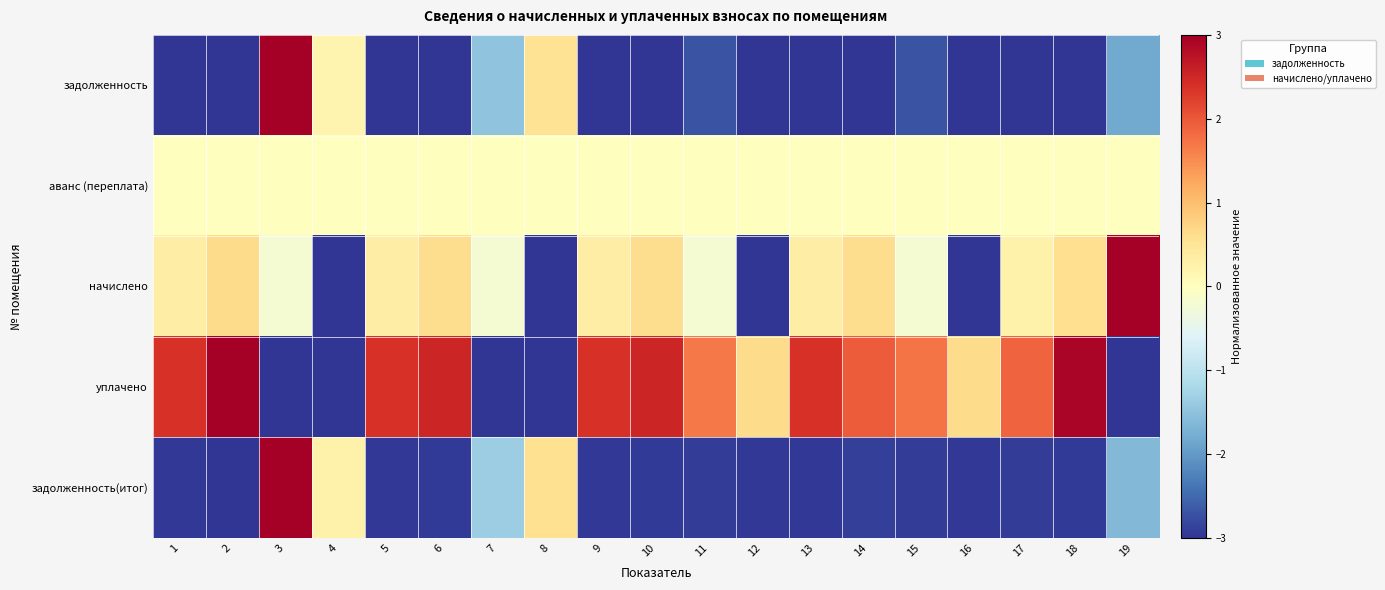

At how many categories does at least one series exceed 1?

14